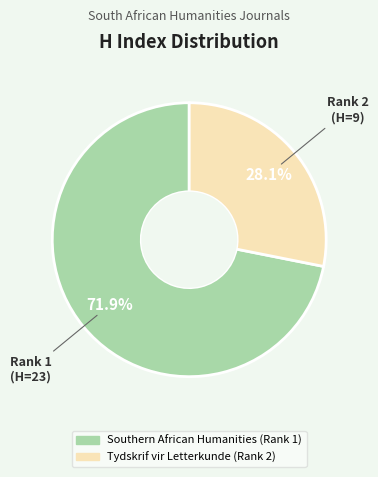

Count the number of slices in the pie.

2